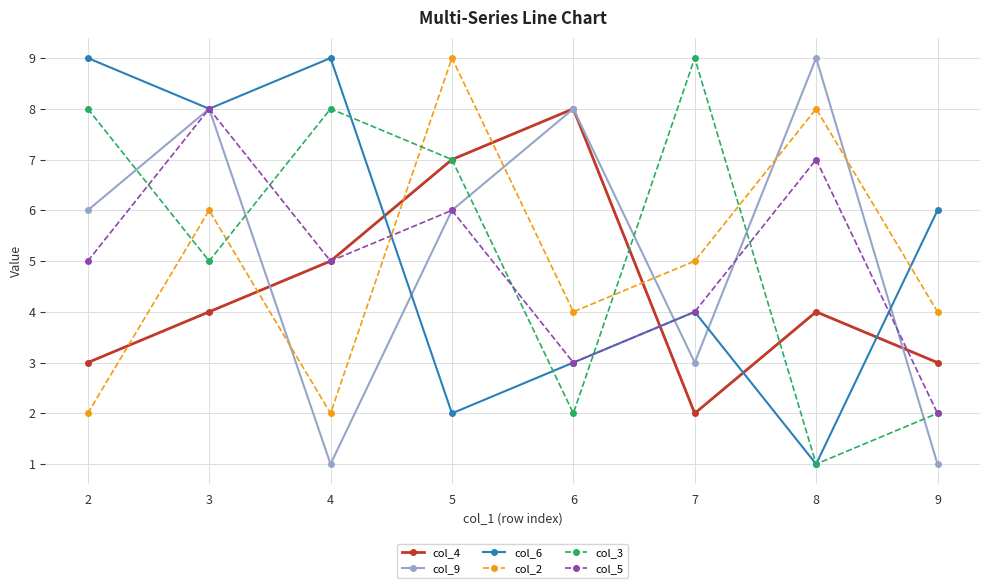

Reading left to right, what are all the values shown in this chart?

col_4: 2=3	3=4	4=5	5=7	6=8	7=2	8=4	9=3
col_9: 2=6	3=8	4=1	5=6	6=8	7=3	8=9	9=1
col_6: 2=9	3=8	4=9	5=2	6=3	7=4	8=1	9=6
col_2: 2=2	3=6	4=2	5=9	6=4	7=5	8=8	9=4
col_3: 2=8	3=5	4=8	5=7	6=2	7=9	8=1	9=2
col_5: 2=5	3=8	4=5	5=6	6=3	7=4	8=7	9=2